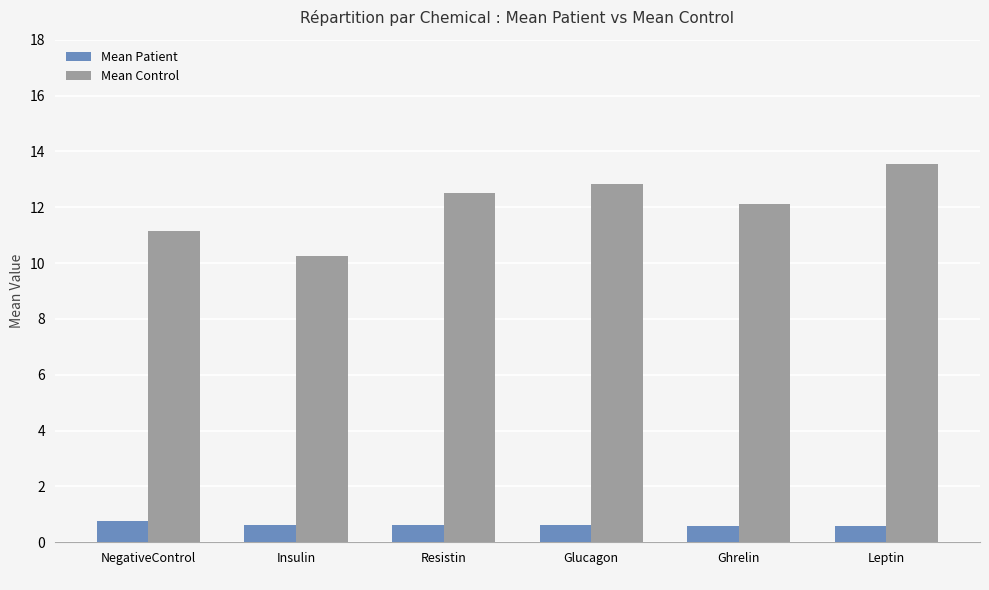

Rank the categories by Mean Control value from highest to lowest.

Leptin, Glucagon, Resistin, Ghrelin, NegativeControl
, Insulin